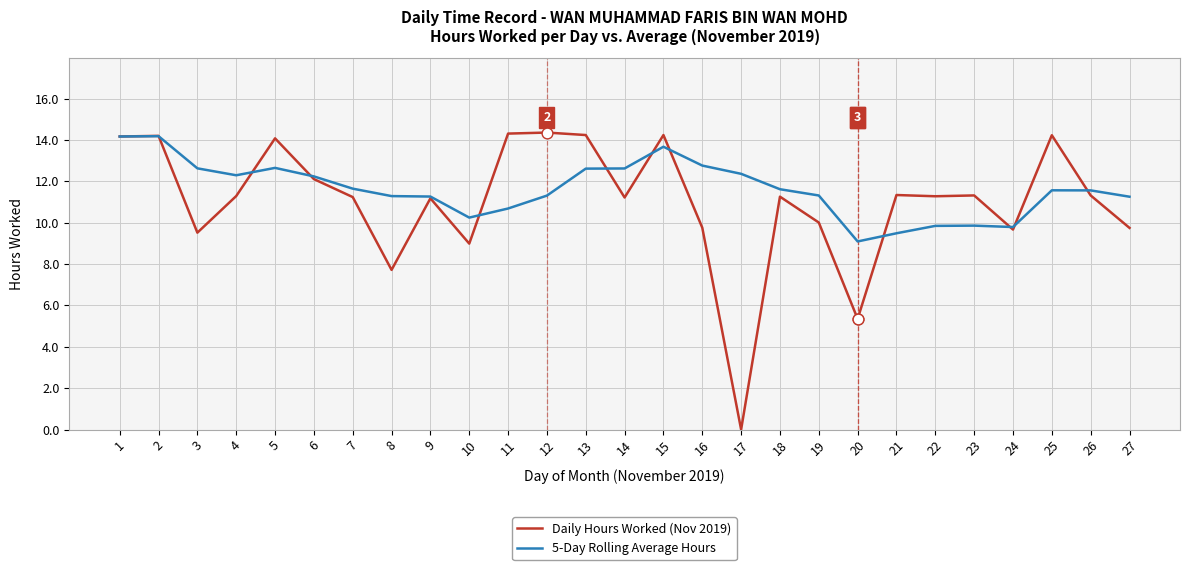

At how many categories does at least one series exceed 6?

27